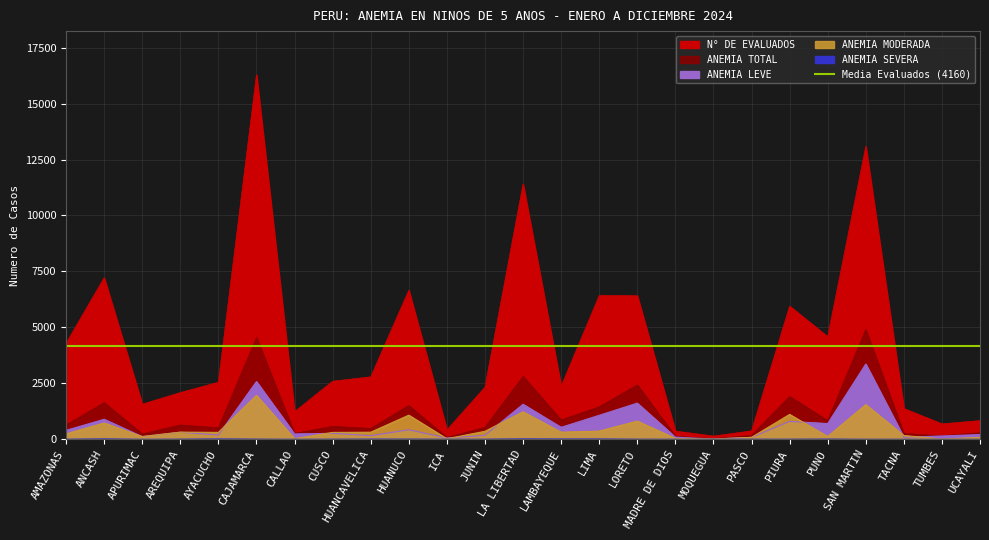

How many interior local peaks does the N° DE EVALUADOS series have?

7